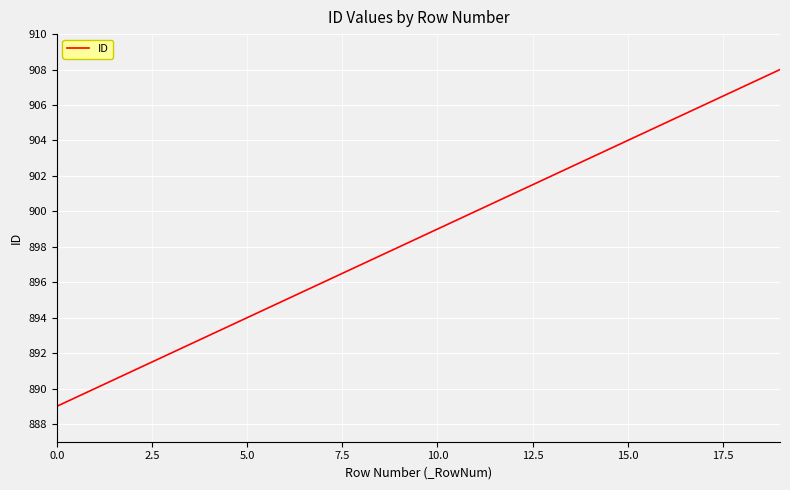

True or false: there are more than 2 points higher than both neighbors.

False